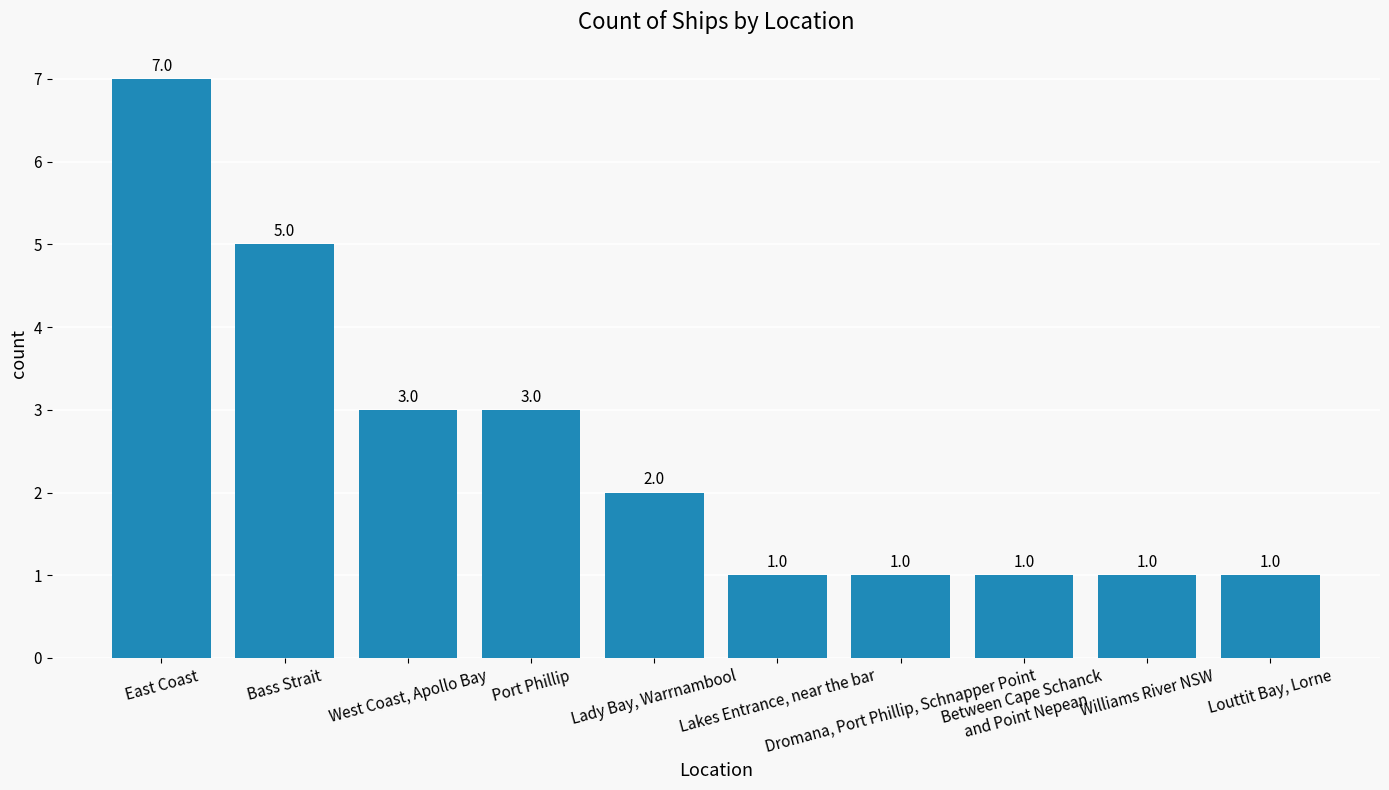

Which label corresponds to the largest value in the chart?

East Coast